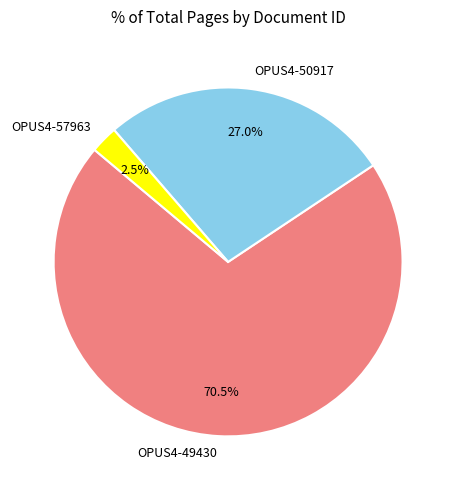

How many segments does this pie chart have?

3